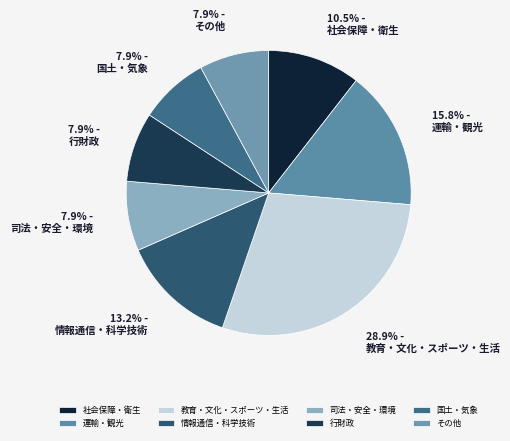

What percentage is the 行財政 slice, to the nearest percent?

8%